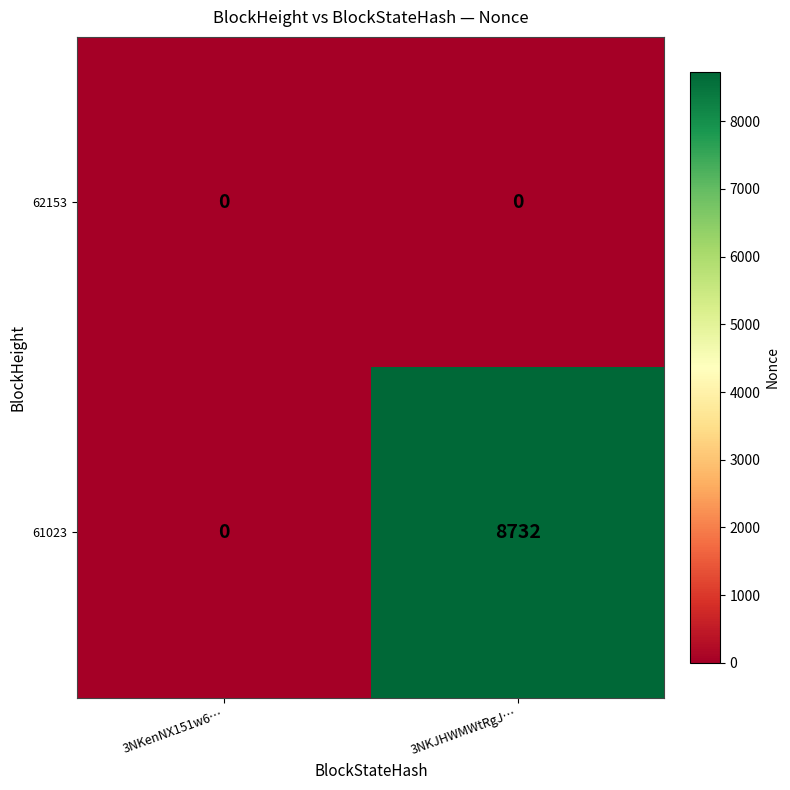

Reading left to right, transcribe all the data shown in this chart.

62153: 0	0
61023: 0	8732